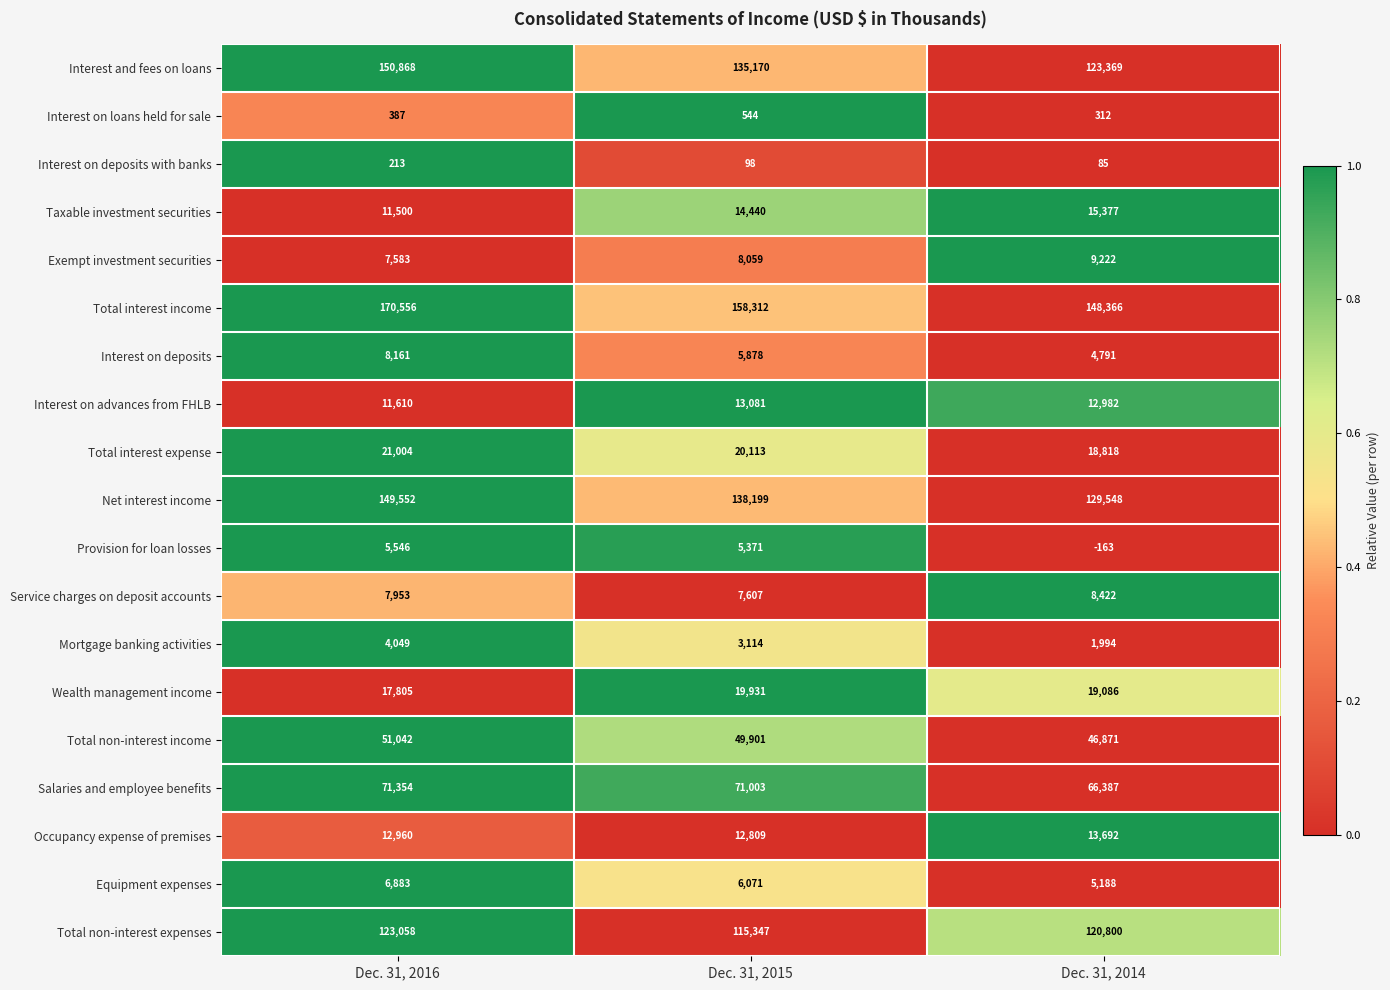

At how many categories does at least one series exceed 0?

3